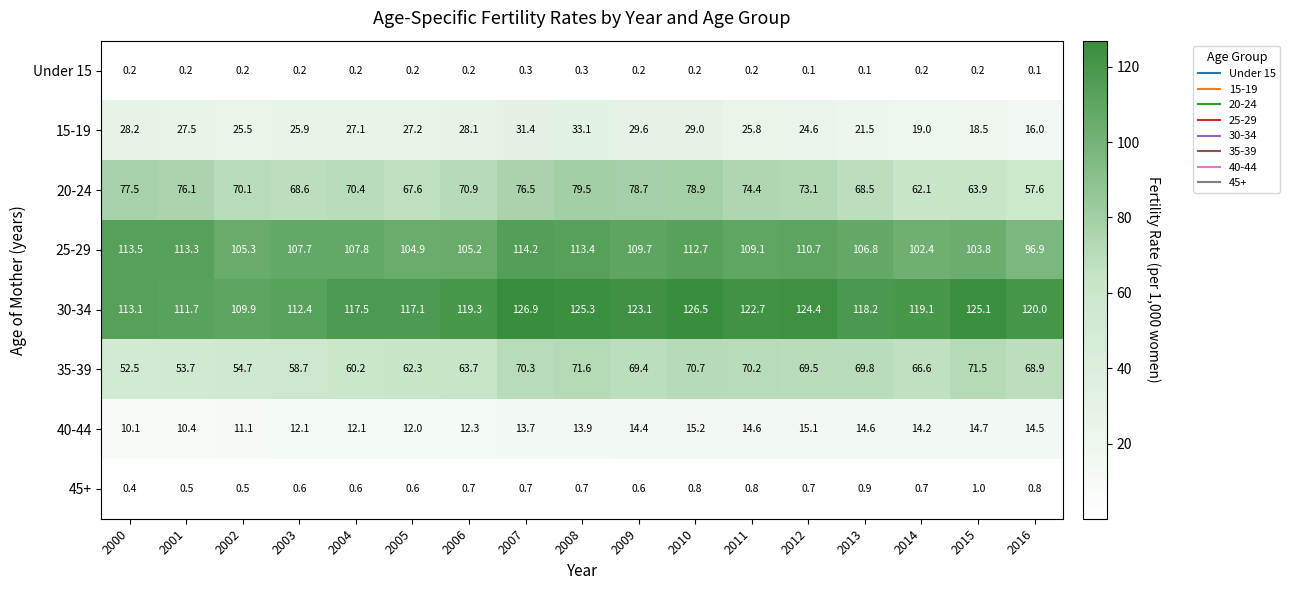

List the series in order of their peak value, lowest first.

Under 15, 45+, 40-44, 15-19, 35-39, 20-24, 25-29, 30-34